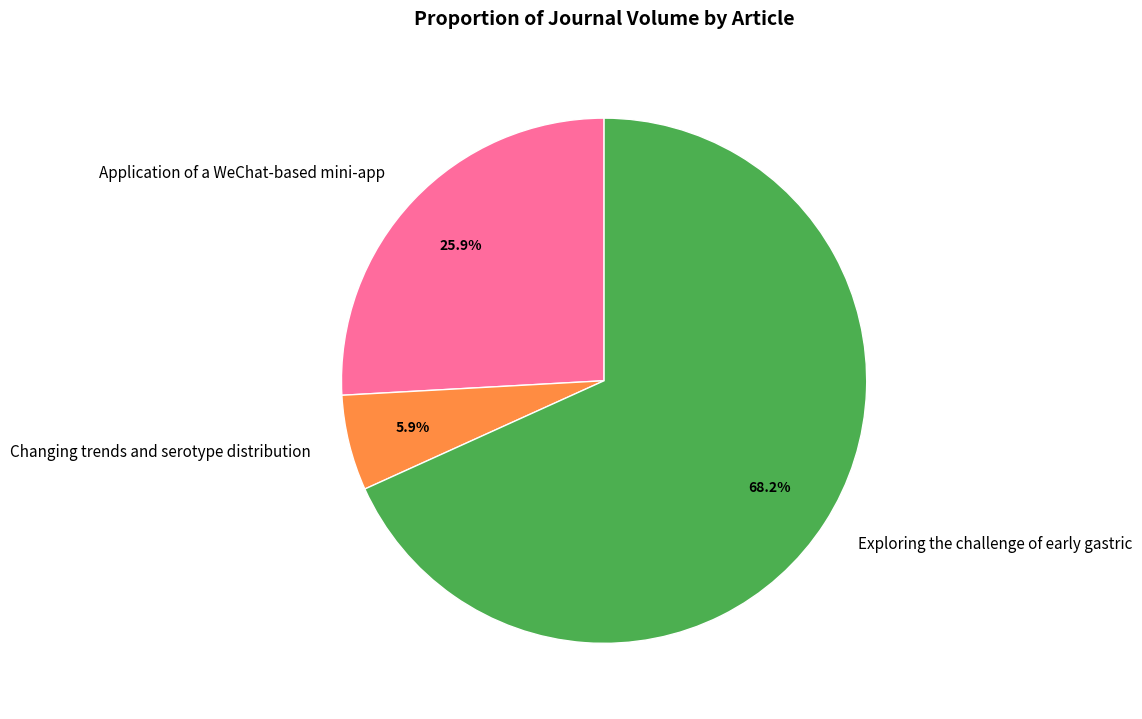

What percentage is the Exploring the challenge of early gastric slice, to the nearest percent?

68%